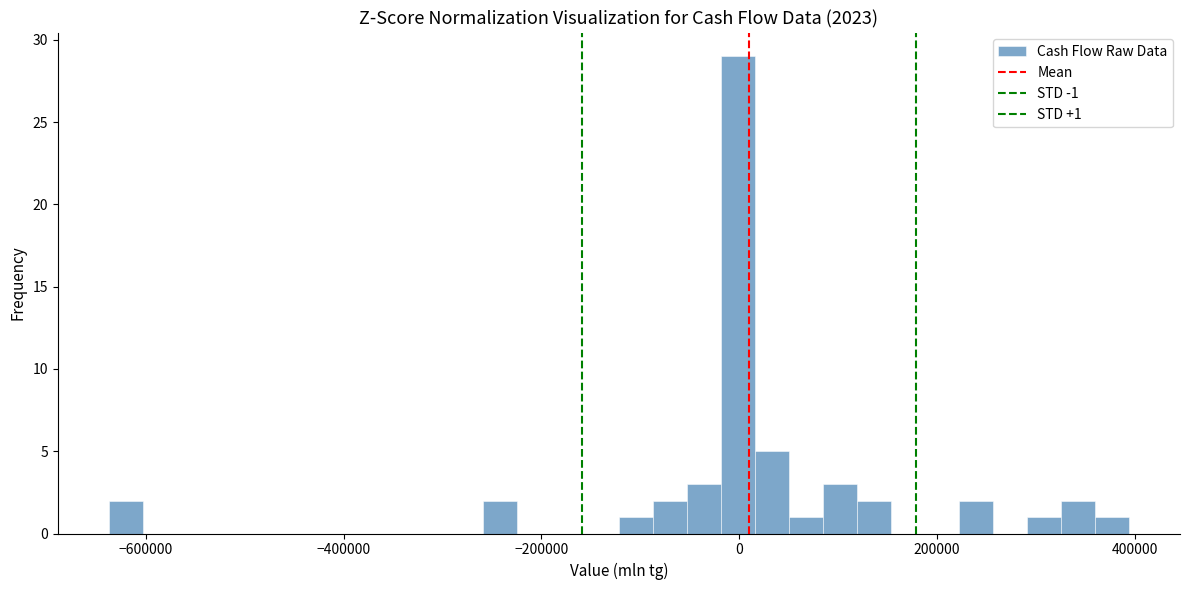

Read against the x-axis, roughly where is the centre of the tallest bar?

0